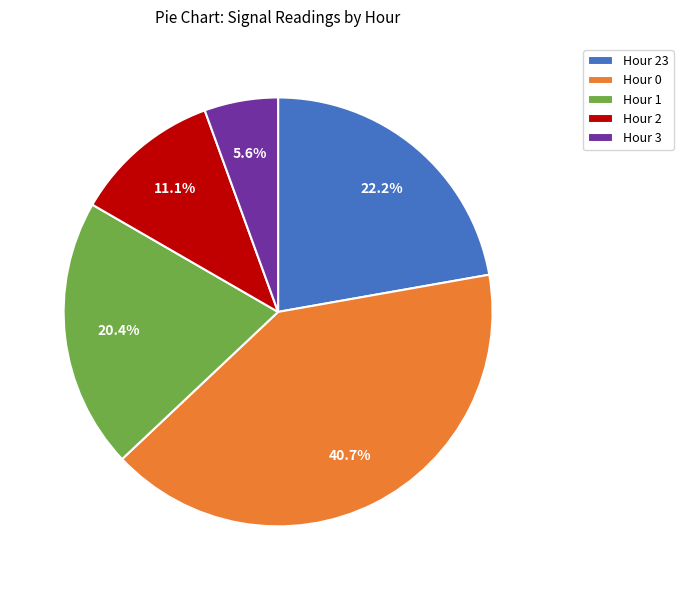

Which has a higher value, Hour 2 or Hour 1?

Hour 1